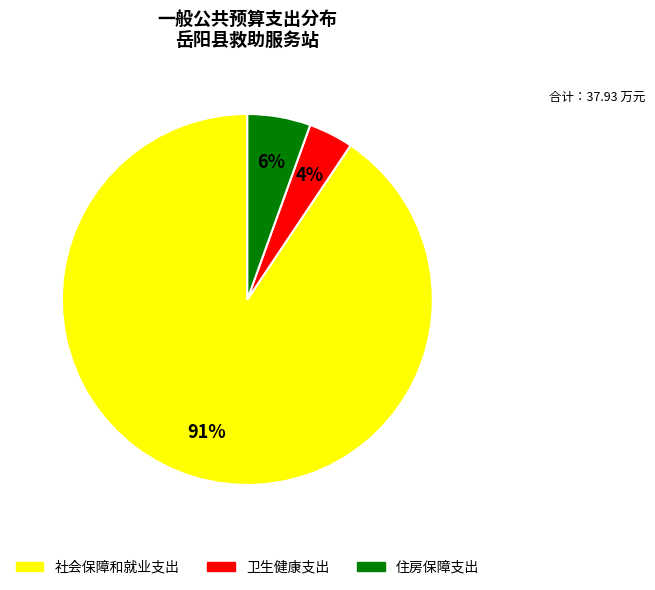

Is the sum of 住房保障支出 and 卫生健康支出 greater than half?

No